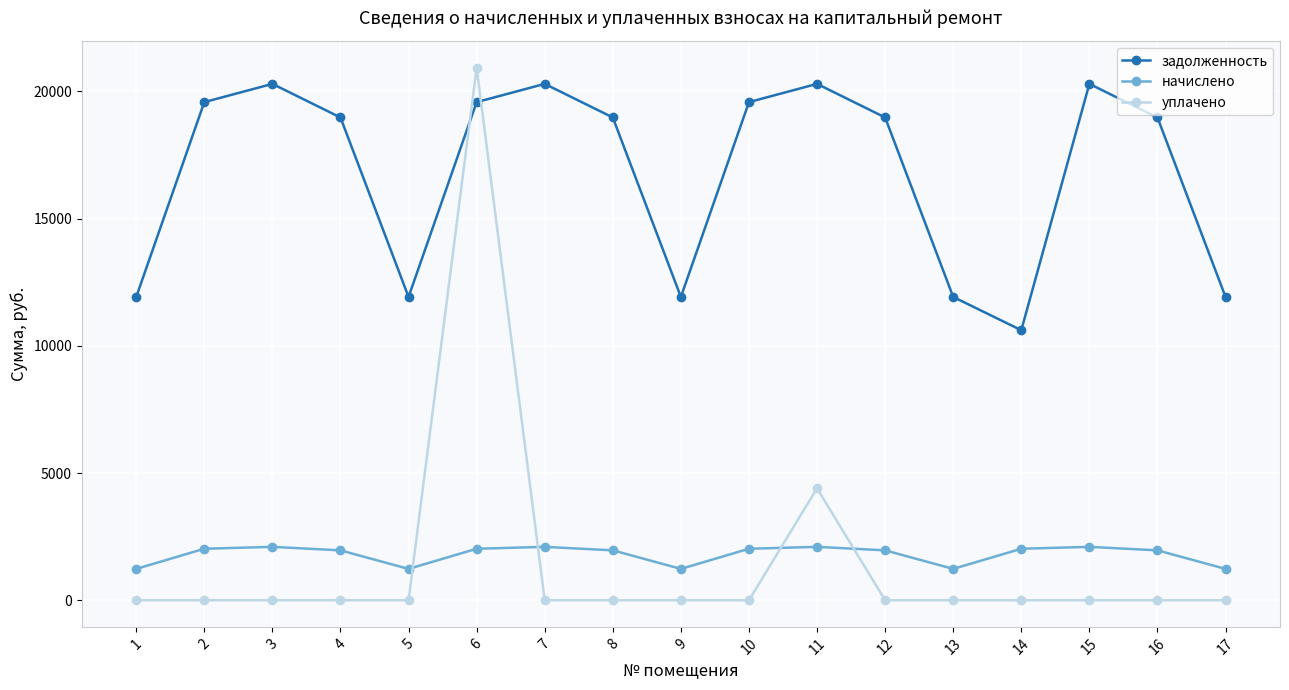

What is the sum of the начислено values at 7 and 11?

4196.4